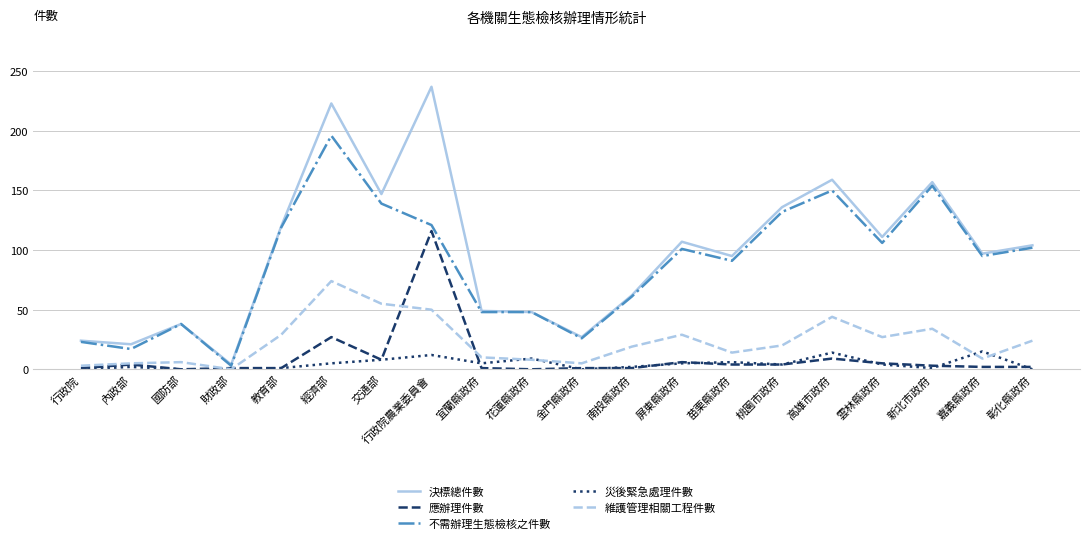

List the series in order of their peak value, highest first.

決標總件數, 不需辦理生態檢核之件數, 應辦理件數, 維護管理相關工程件數, 災後緊急處理件數